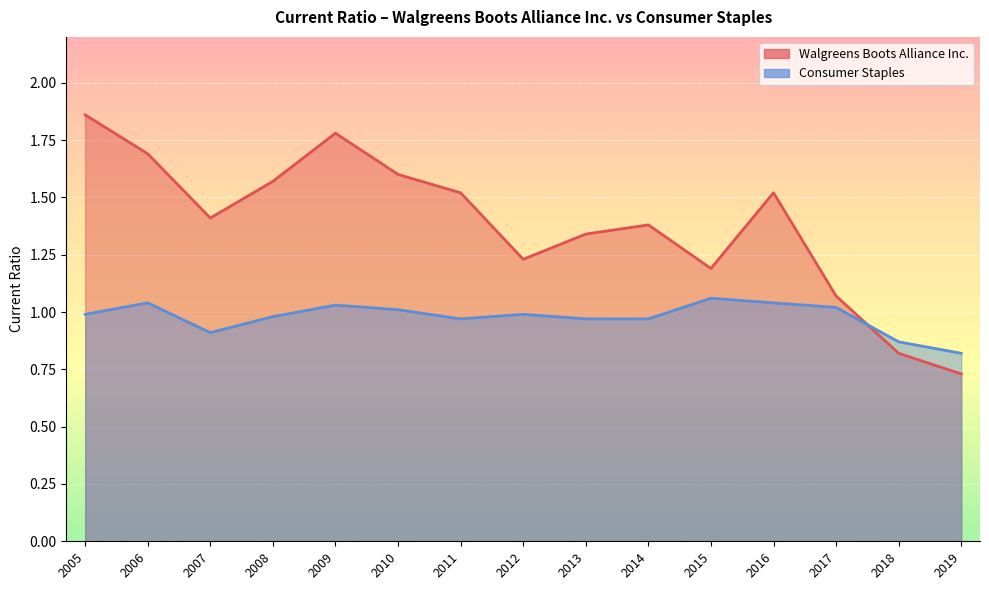

What is the average value of the Walgreens Boots Alliance Inc. series?

1.4